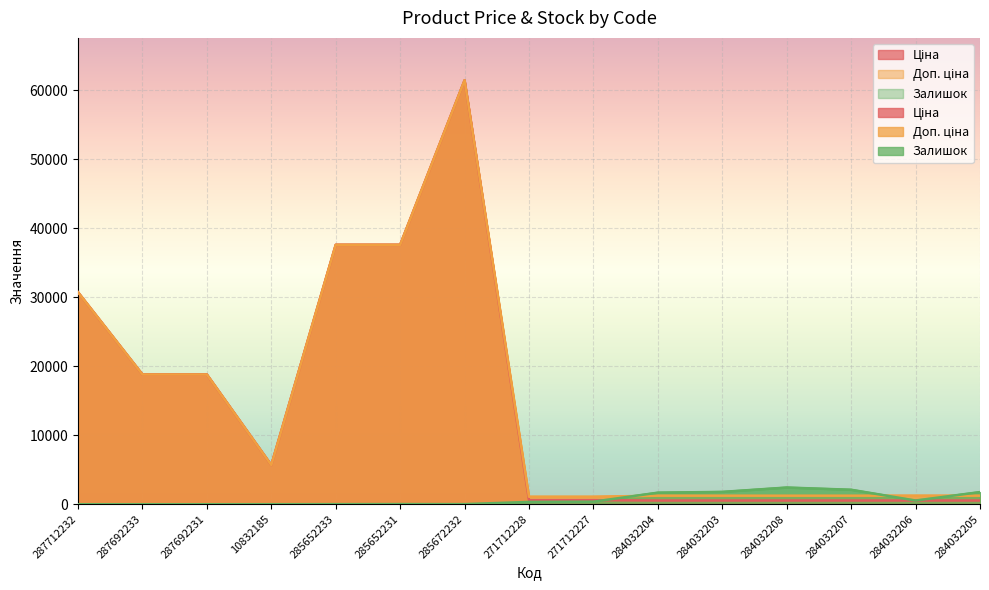

How many data points does each series have?

15